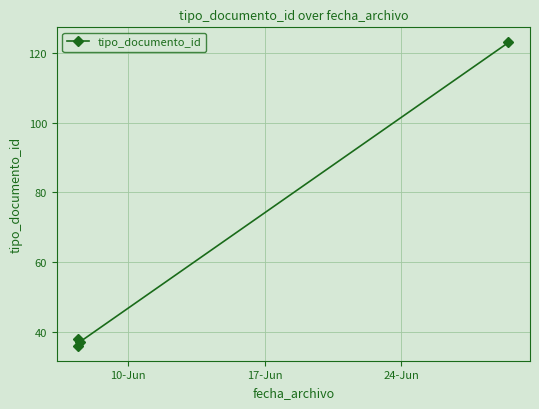

What is the difference between the maximum and minimum values?

87